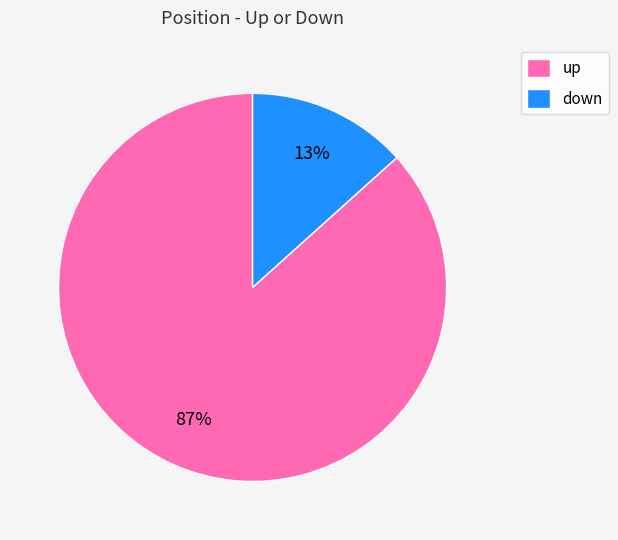

Combined, do up and down account for over 50%?

Yes